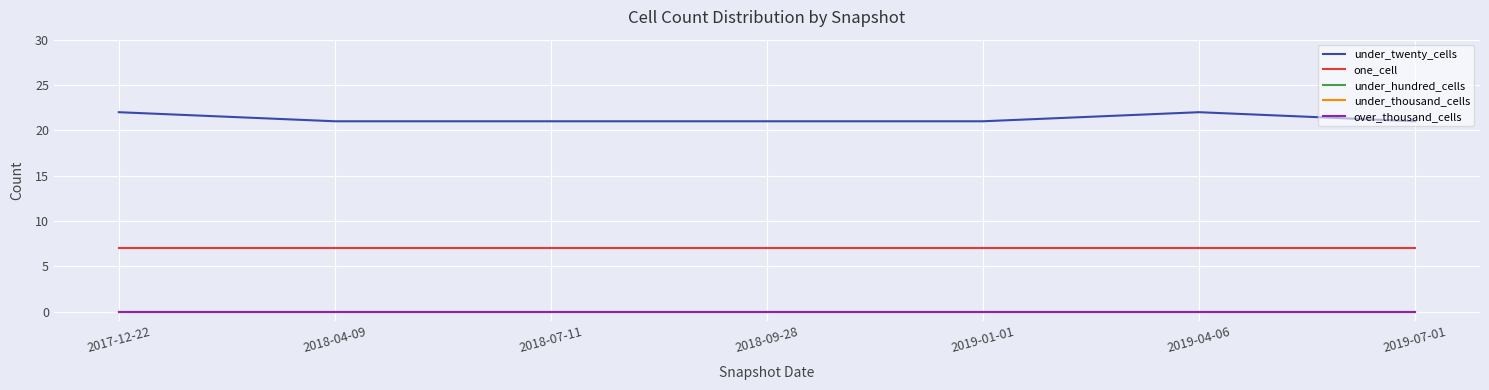

How many lines are shown in the chart?

5